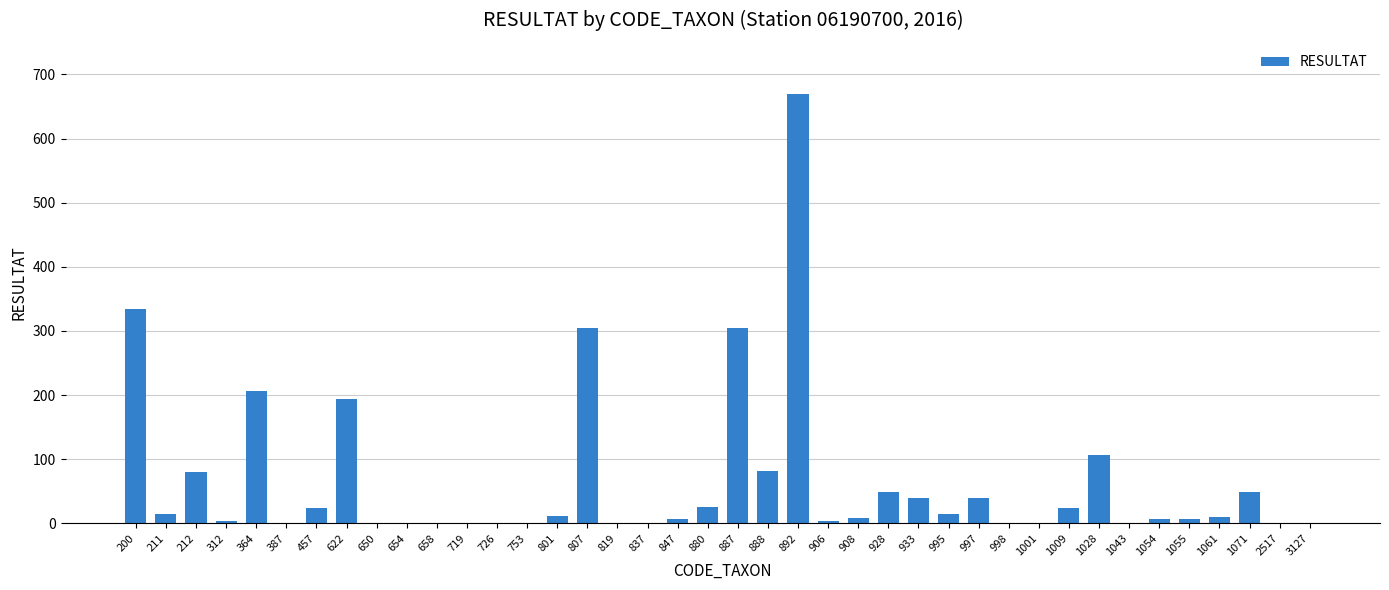

Which label corresponds to the largest value in the chart?

892